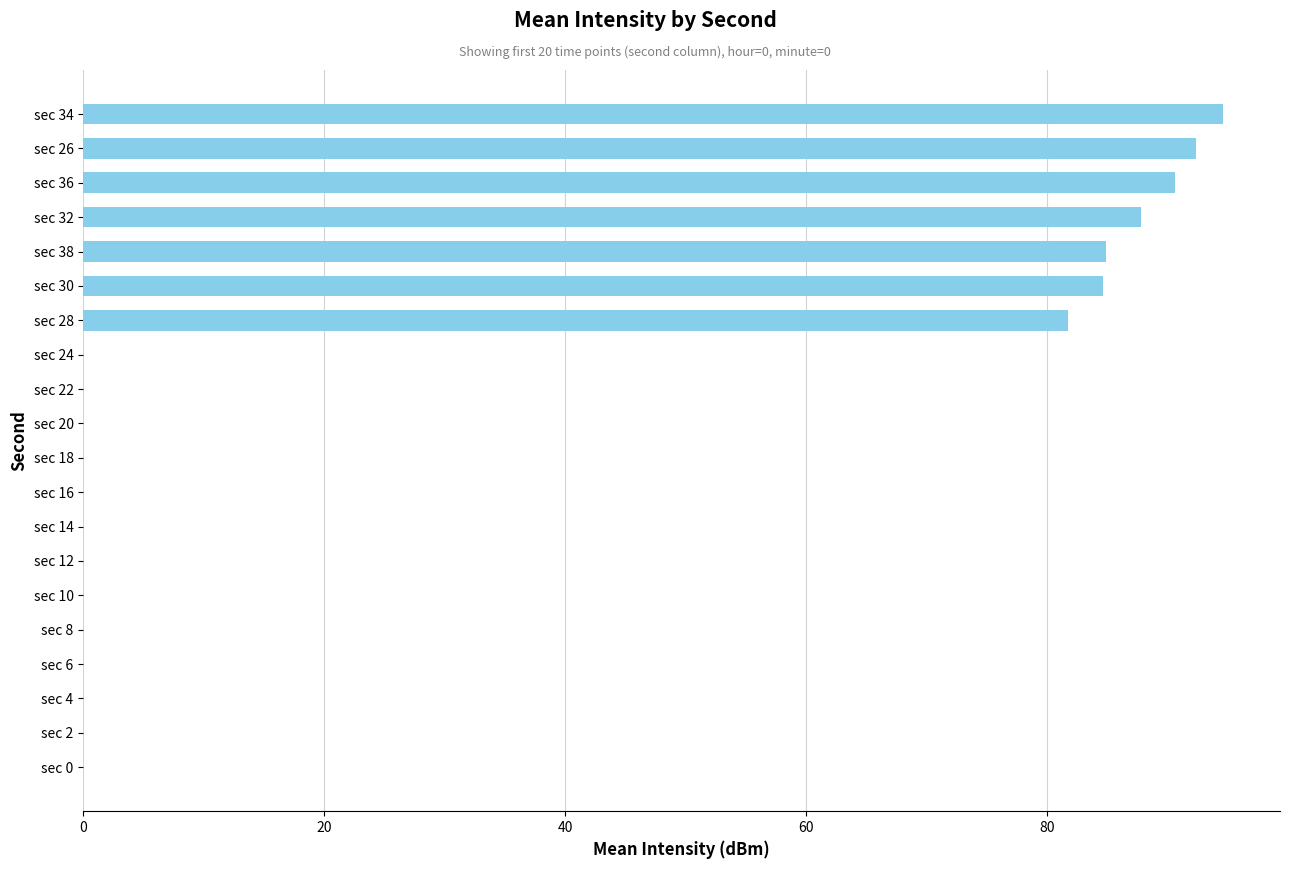

How many series are shown in this chart?

1